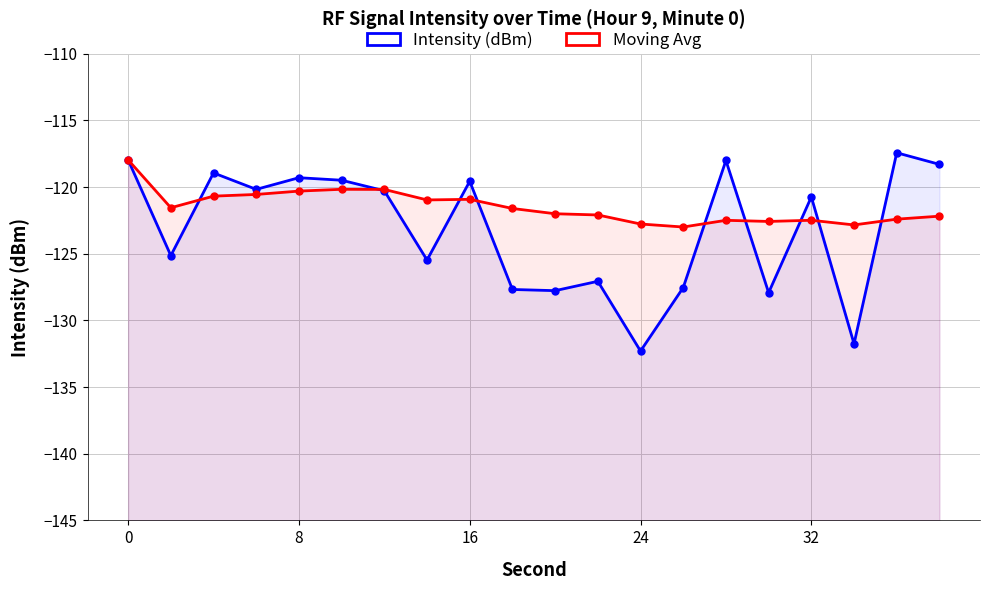

Which series has the widest spread of values?

Intensity (dBm)